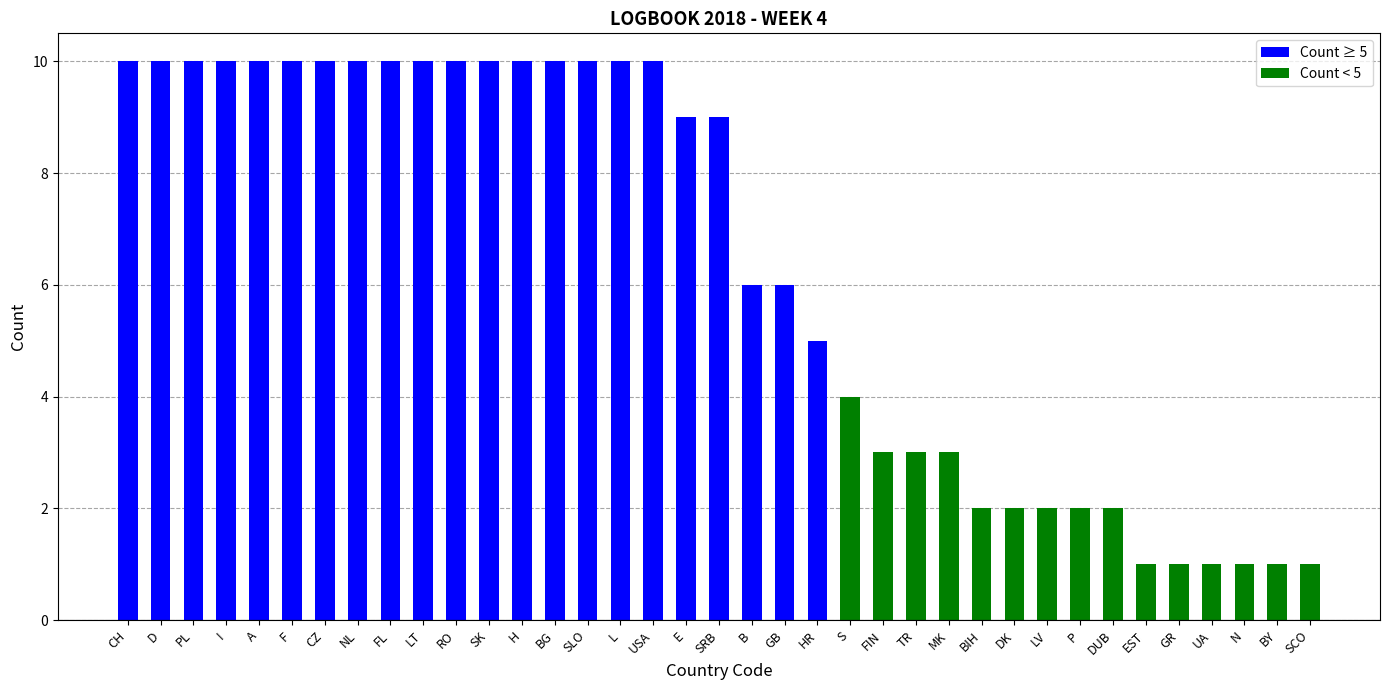

What is the difference between the second highest and second lowest values?

9